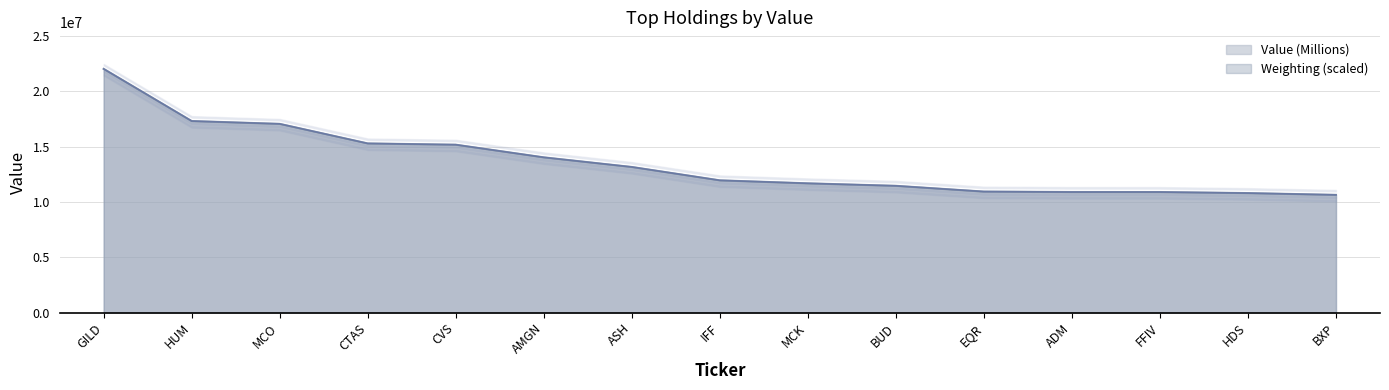

Is it true that Value (Millions) equals 15173000.0 at CVS?

True